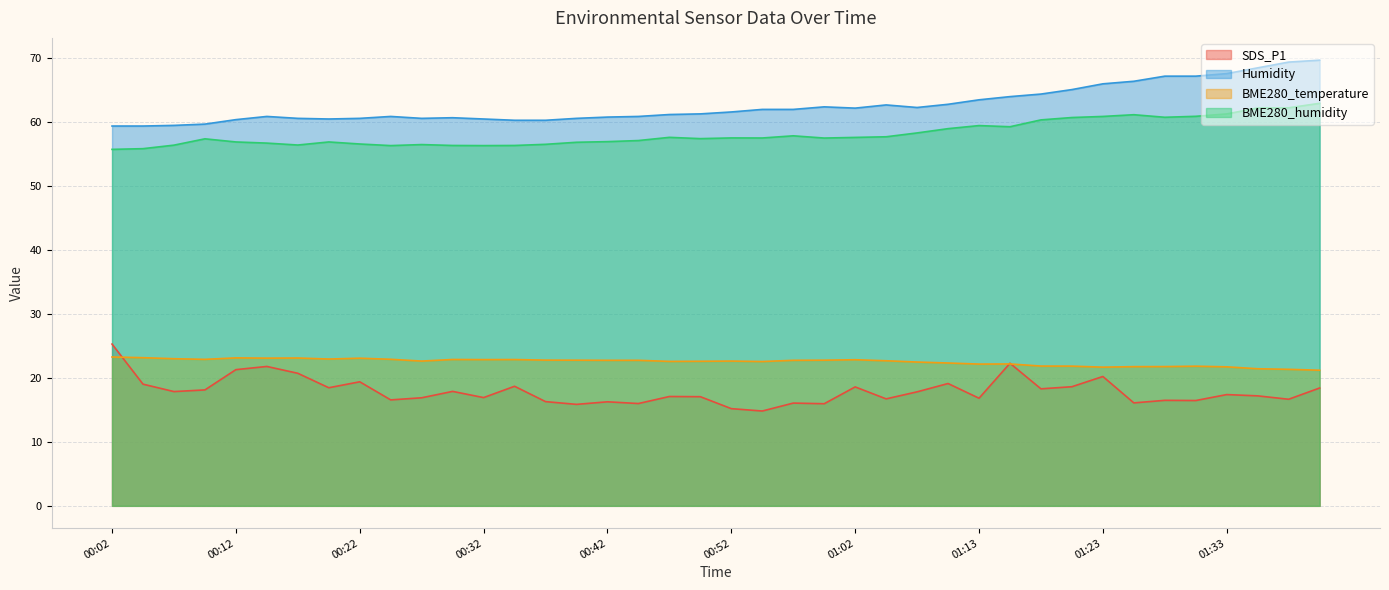

True or false: SDS_P1 has a value of 17.1 at 00:49.

True